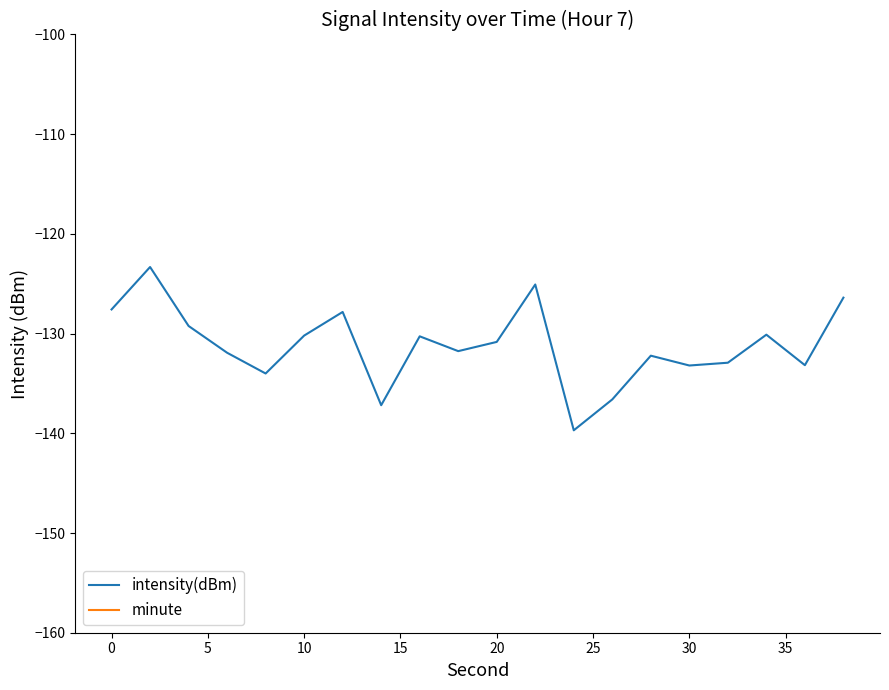

How many lines are shown in the chart?

2